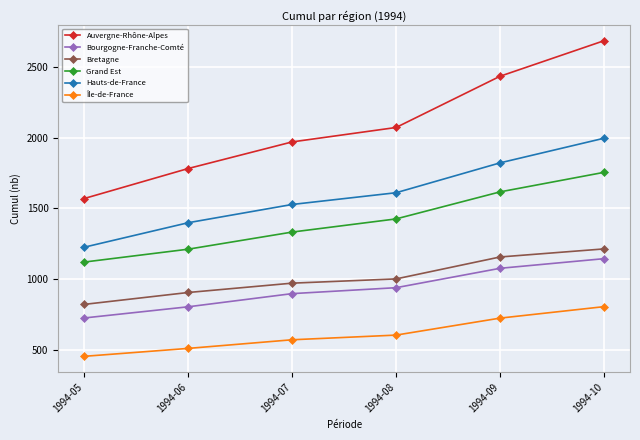

At how many categories does at least one series exceed 2030?

3